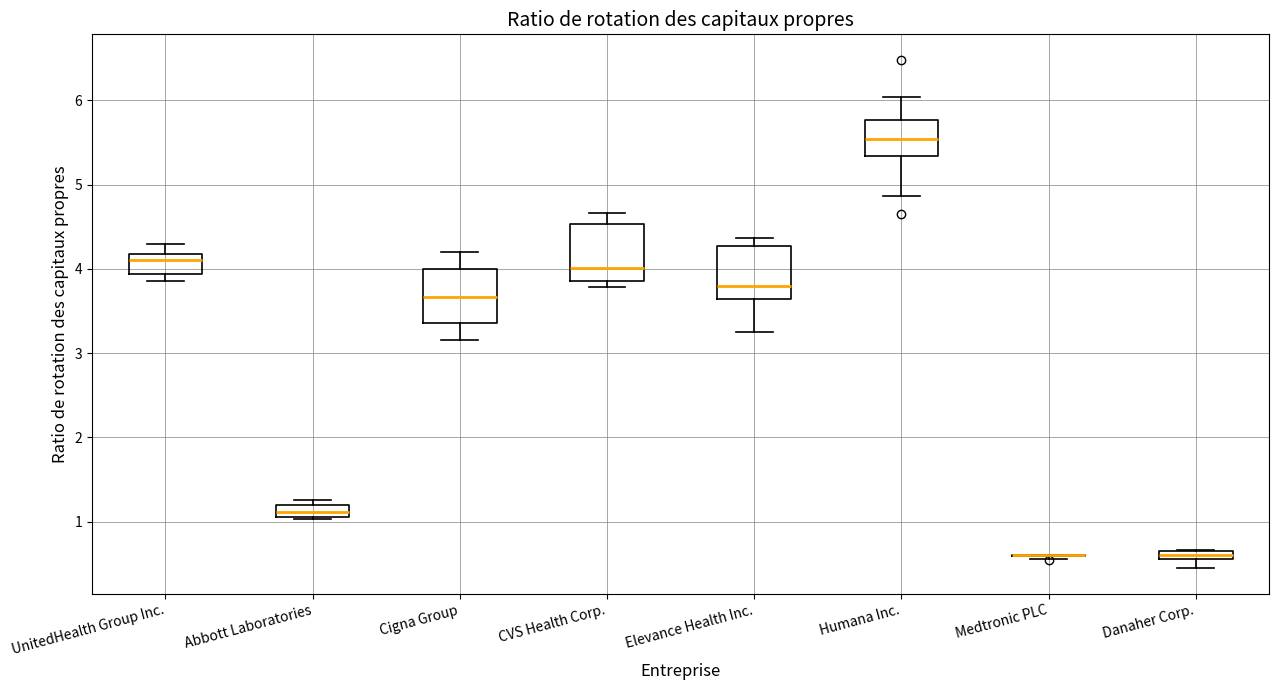

Where is the upper edge of the box for Abbott Laboratories on the y-axis? The values are not printed on the chart, so give them approximately, as read against the axis.

1.2